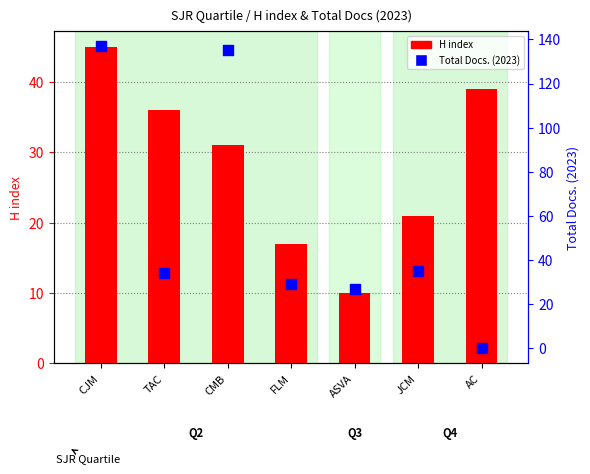

Which series reaches the maximum Y coordinate?

Total Docs. (2023)